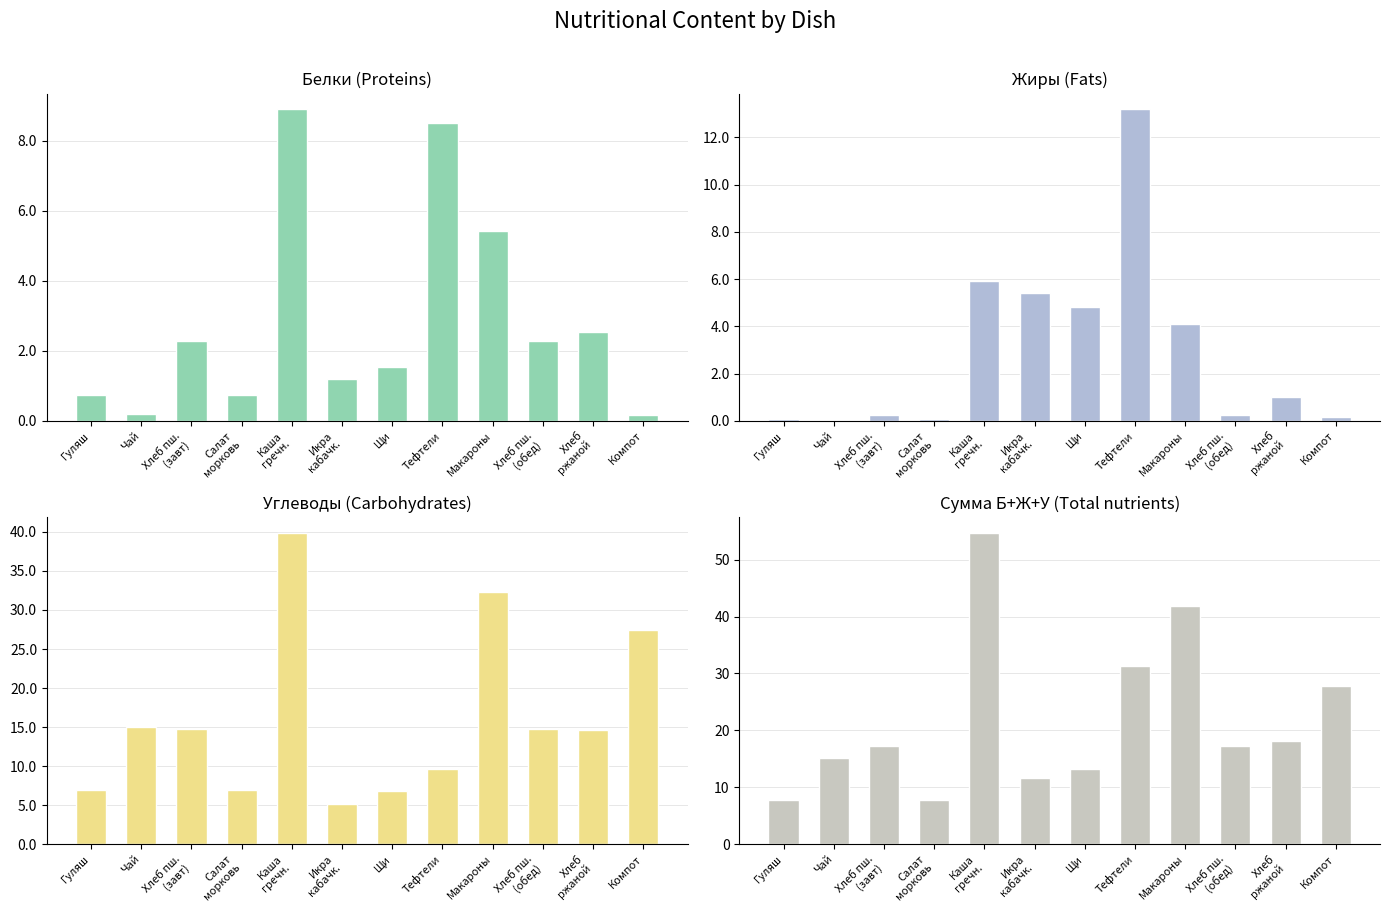

At Компот, list the series in order from smallest to largest.

Белки, Жиры, Углеводы, Сумма Б+Ж+У